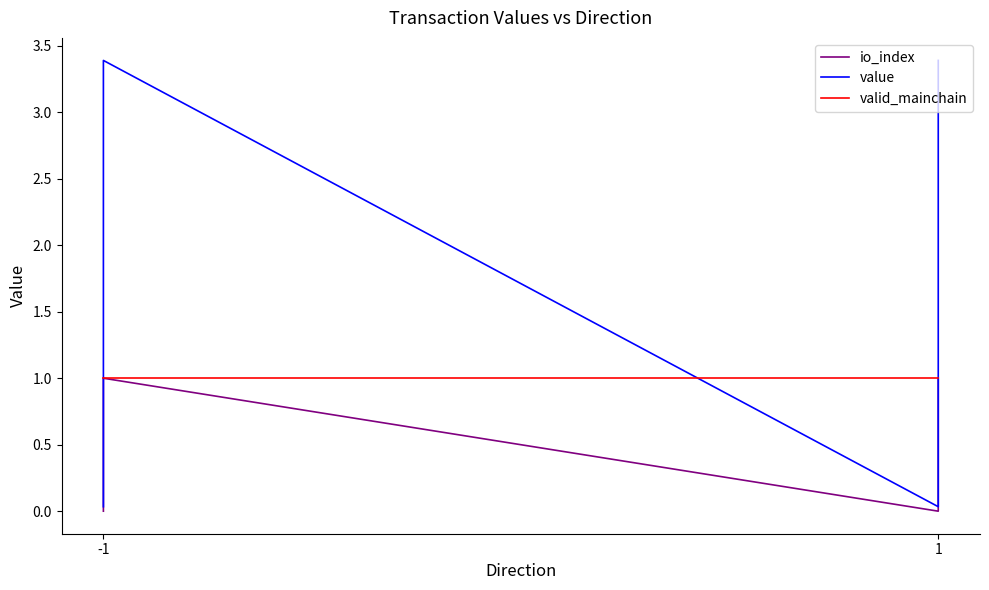

Which category has the lowest value across all series?

-1